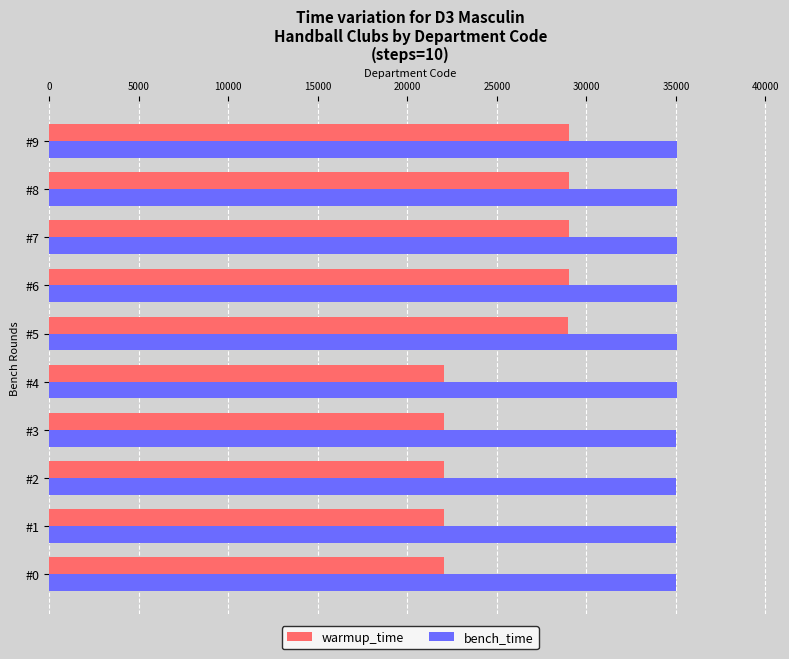

Rank the series by their maximum value, from highest to lowest.

bench_time, warmup_time